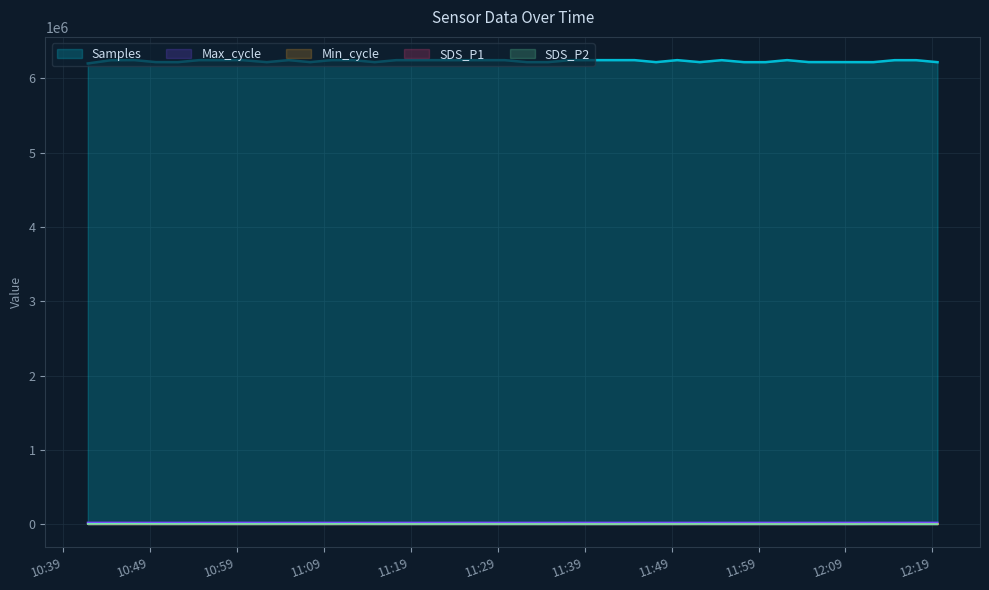

At which category does the chart reach its peak across all series?

2021/12/11 10:47:14